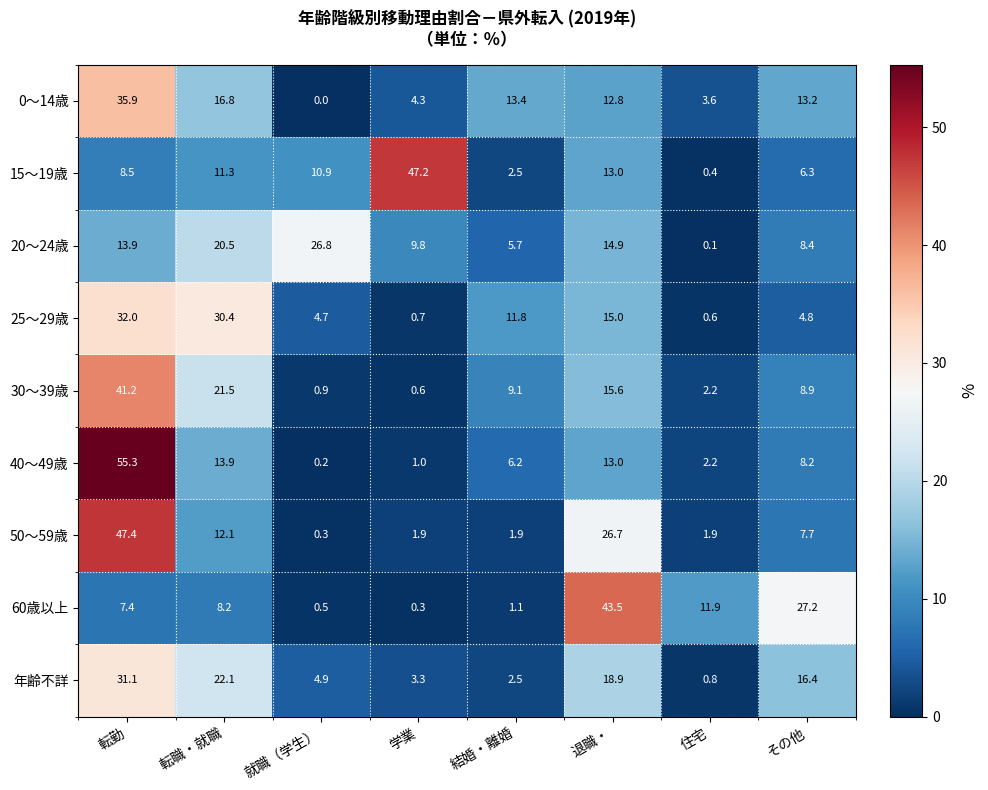

What is the greatest value displayed?

55.3